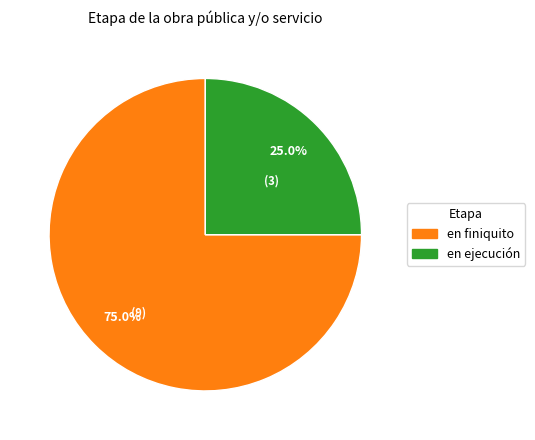

Rank the categories by value from highest to lowest.

en finiquito, en ejecución